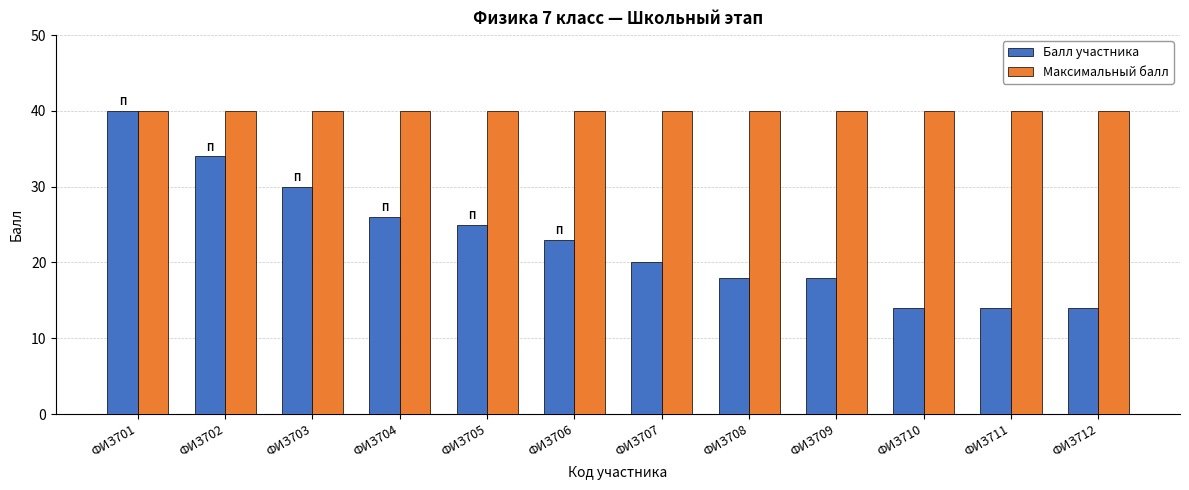

What is the difference between the highest and lowest values at ФИЗ705?

15